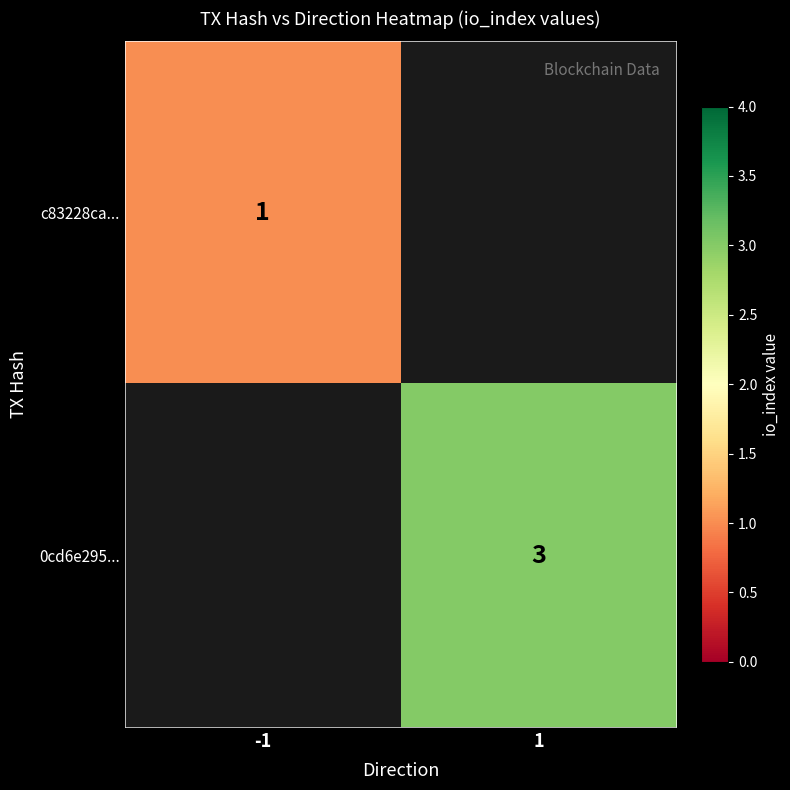

True or false: 0cd6e295... has a value of 3 at 1.

True